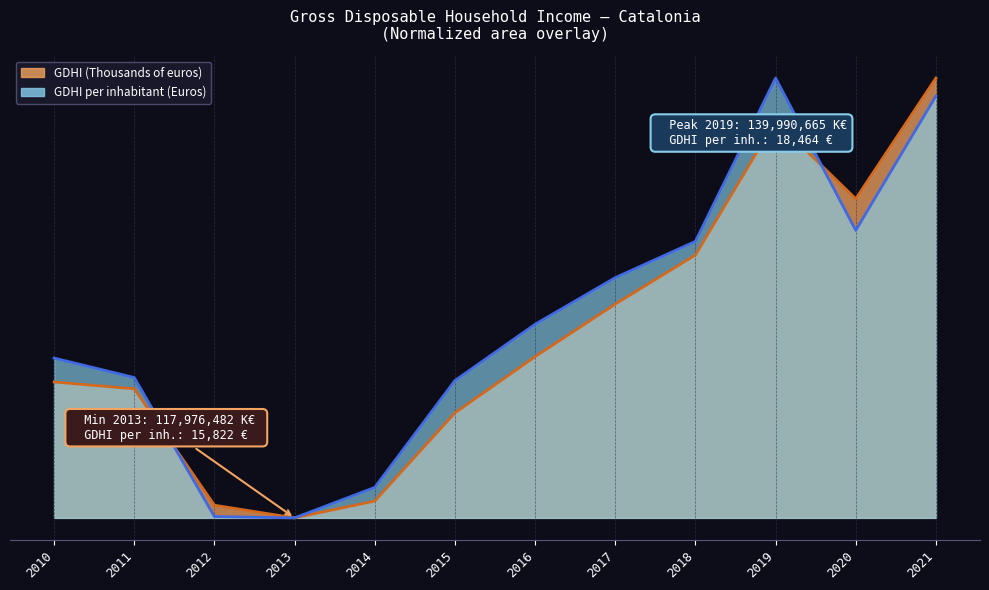

At which label does GDHI per inhabitant (Euros) reach its minimum?

2013